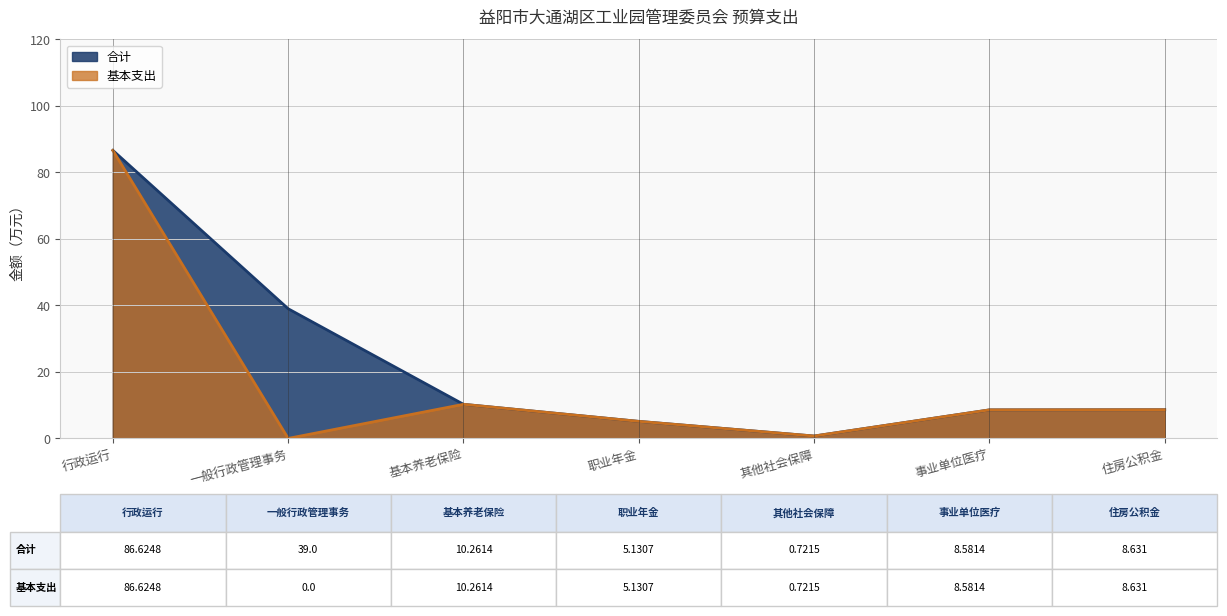

Reading left to right, transcribe all the data shown in this chart.

合计: 86.6	39.0	10.3	5.1	0.7	8.6	8.6
基本支出: 86.6	0.0	10.3	5.1	0.7	8.6	8.6